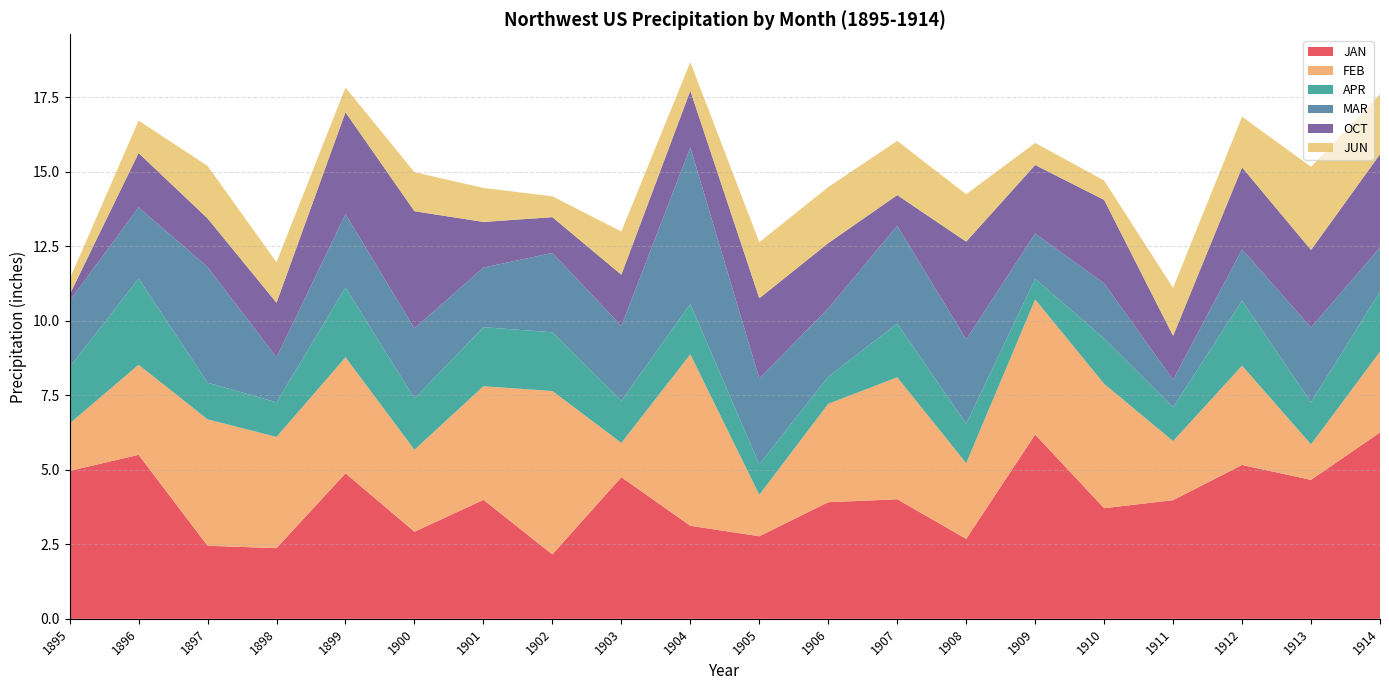

Reading right to left, list all the values displayed in this chart.

JAN: 6.2	4.7	5.2	4.0	3.7	6.2	2.7	4.0	3.9	2.8	3.1	4.8	2.2	4.0	2.9	4.9	2.4	2.5	5.5	5.0
FEB: 2.7	1.2	3.3	2.0	4.2	4.5	2.5	4.1	3.3	1.4	5.8	1.1	5.5	3.8	2.8	3.9	3.7	4.2	3.0	1.6
APR: 2.0	1.4	2.2	1.1	1.5	0.7	1.3	1.8	0.9	1.0	1.7	1.4	2.0	2.0	1.7	2.3	1.2	1.2	2.9	1.9
MAR: 1.5	2.5	1.7	0.9	1.9	1.5	2.8	3.3	2.3	2.9	5.2	2.5	2.7	2.0	2.4	2.5	1.5	3.9	2.4	2.2
OCT: 3.1	2.6	2.8	1.5	2.8	2.3	3.3	1.0	2.2	2.7	1.9	1.7	1.2	1.5	3.9	3.4	1.8	1.6	1.8	0.2
JUN: 2.0	2.8	1.7	1.6	0.7	0.7	1.6	1.8	1.9	1.9	1.0	1.4	0.7	1.1	1.3	0.8	1.4	1.8	1.1	0.5